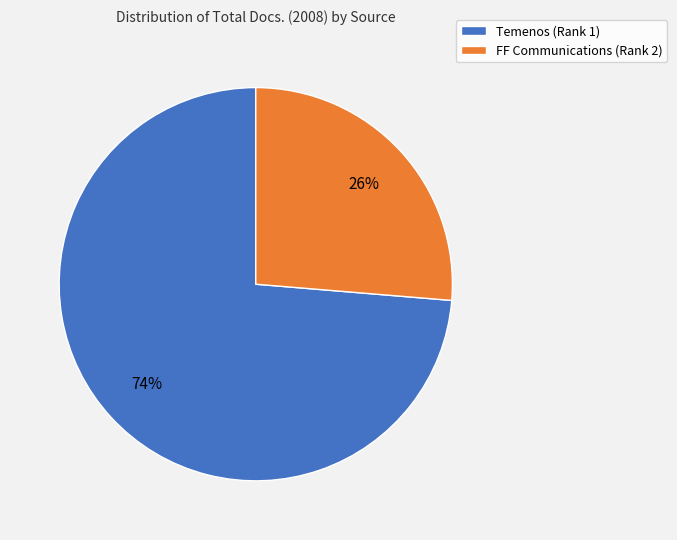

Which category accounts for the majority?

Temenos (Rank 1)